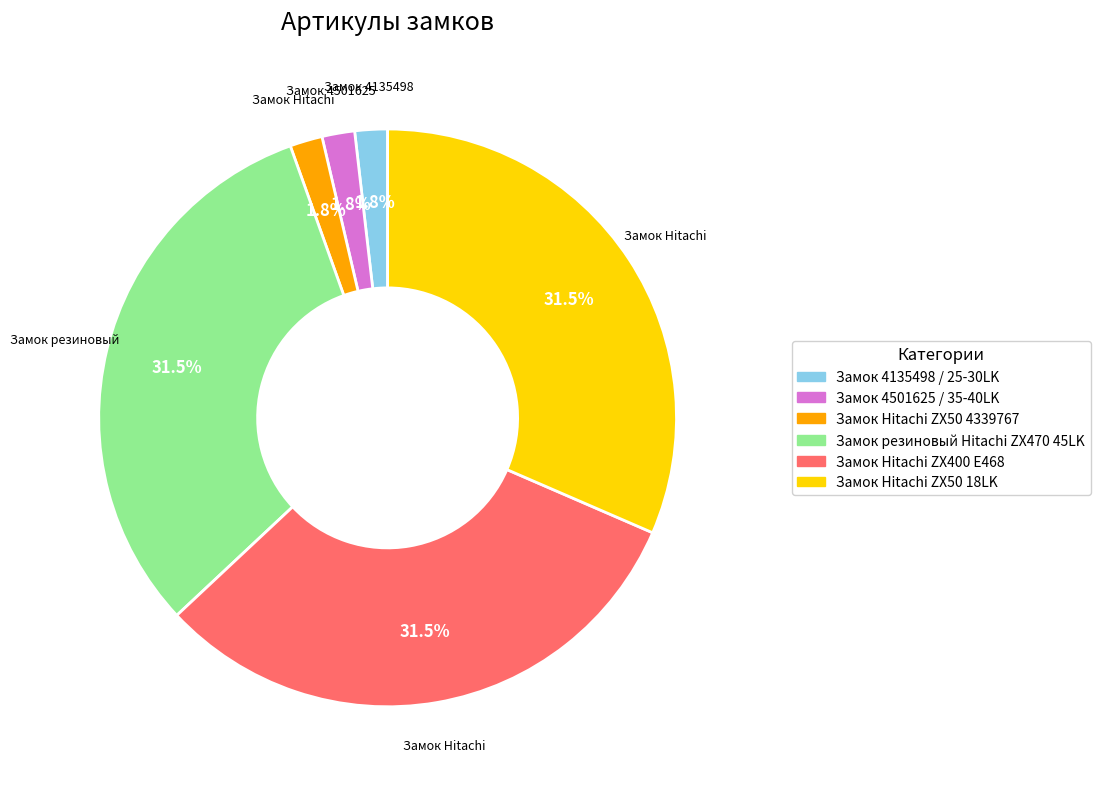

Which has a higher value, Замок Hitachi ZX50 4339767 or Замок резиновый Hitachi ZX470 45LK?

Замок резиновый Hitachi ZX470 45LK